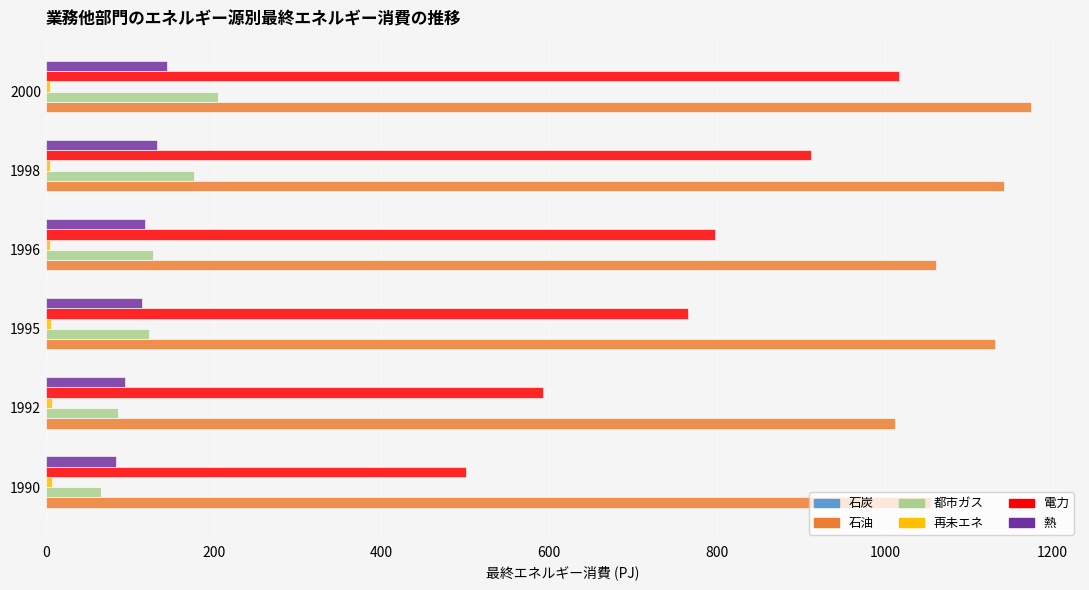

Count the number of data series in this chart.

6